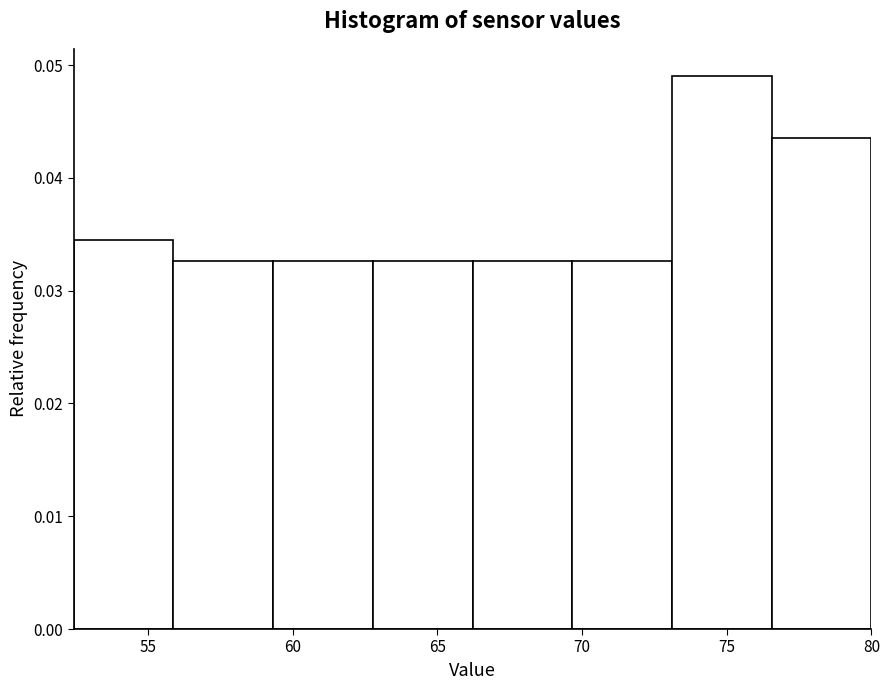

Reading left to right, transcribe this chart: for each bar, give the range it covers on the x-axis and its height. Neither the bar edges nor the heights are printed on the chart, so give them approximately, as read against the axes.

52.5 to 56.0: 0.034
56.0 to 59.5: 0.033
59.5 to 63.0: 0.033
63.0 to 66.0: 0.033
66.0 to 69.5: 0.033
69.5 to 73.0: 0.033
73.0 to 76.5: 0.049
76.5 to 80.0: 0.044